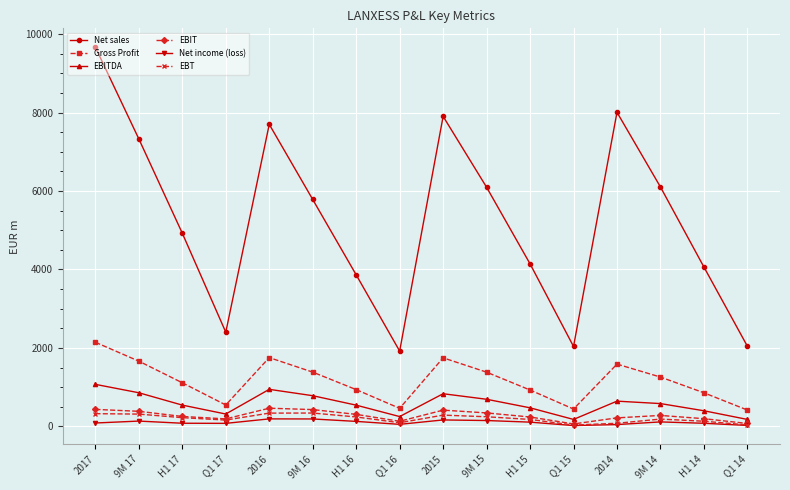

What is the difference between the maximum and minimum values in the Net sales series?

7744